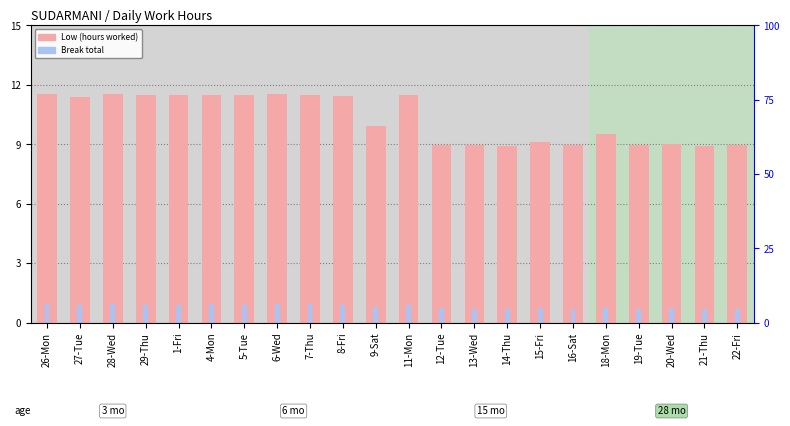

Is the value of Low (hours worked) at 16-Sat greater than the value of Break total at 29-Thu?

Yes